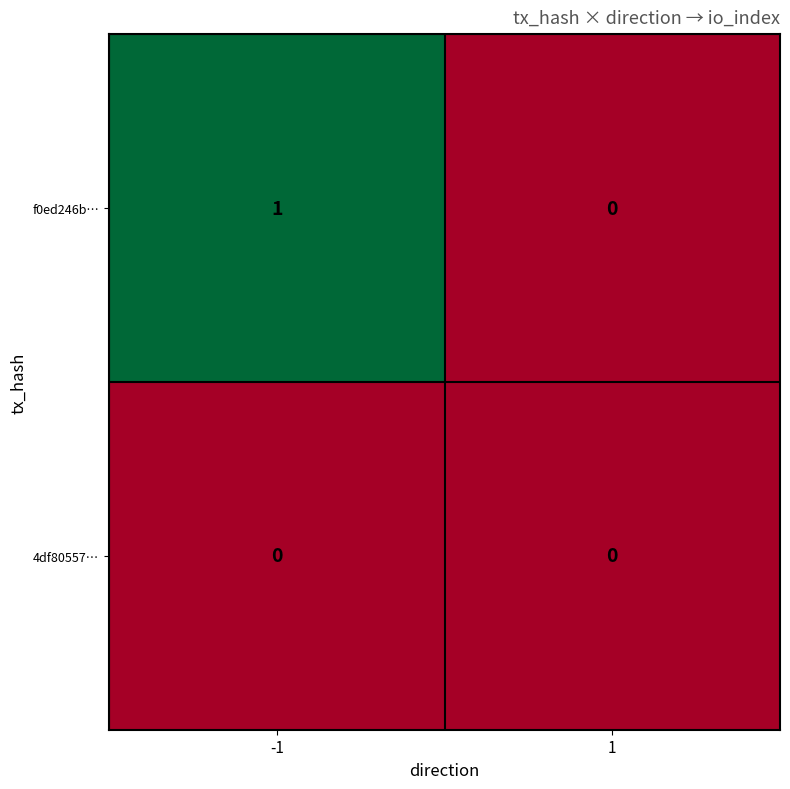

Which series changed the most between -1 and 1?

f0ed246b…